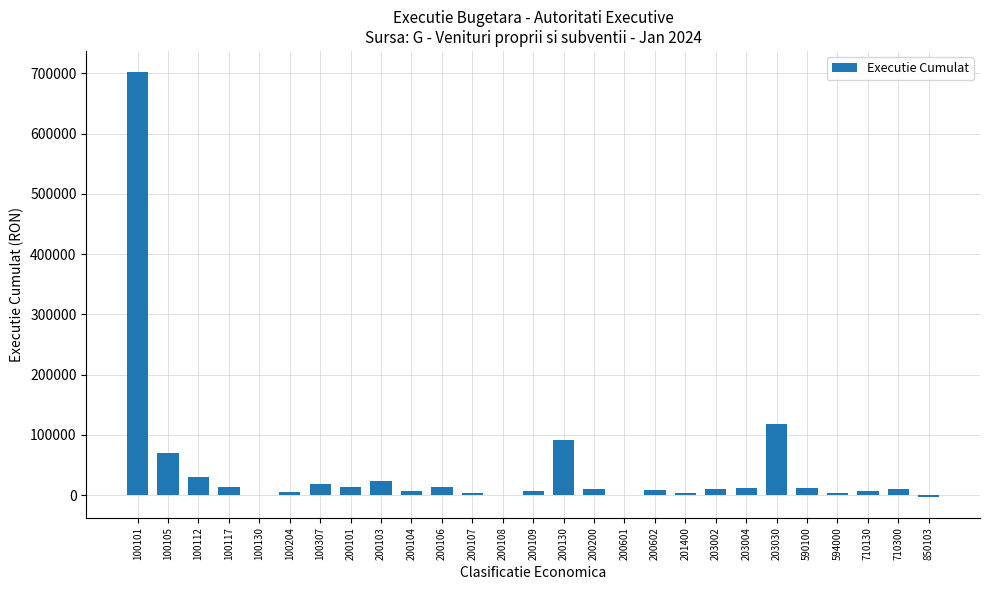

At which label is the value closest to 349950?

203030